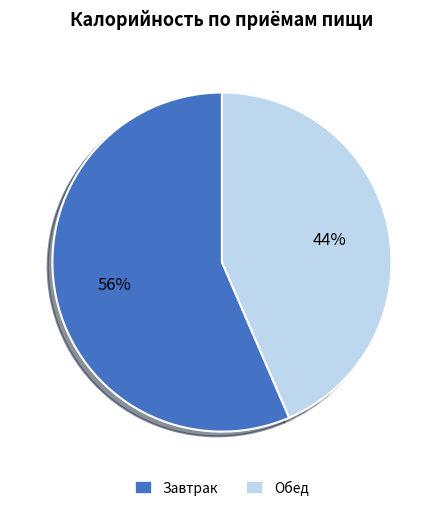

Is it true that Обед is 44% of the pie?

True